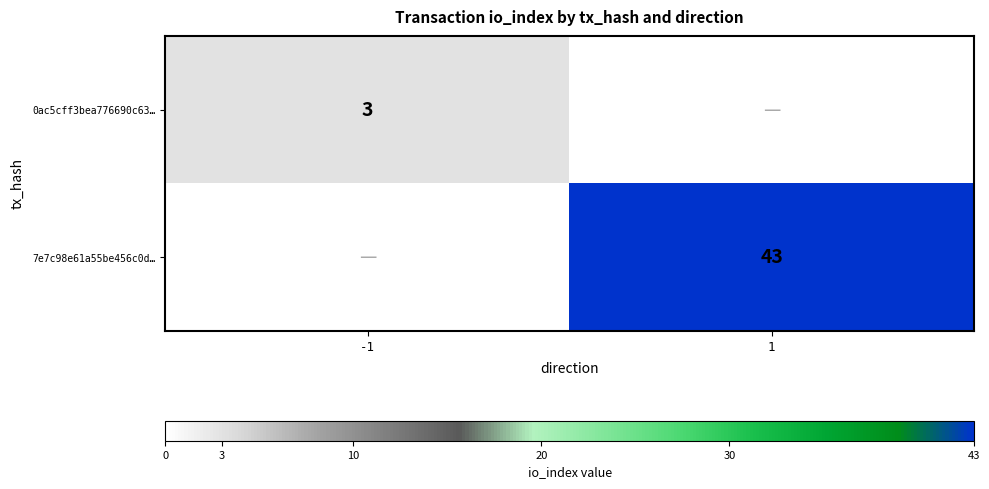

At how many categories does at least one series exceed 21?

1